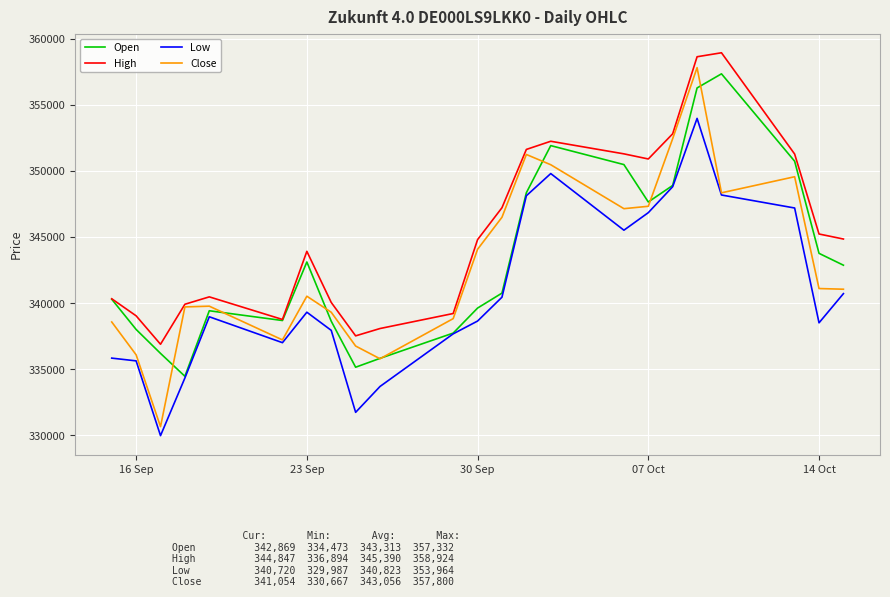

Which series has the largest total across all categories?

High